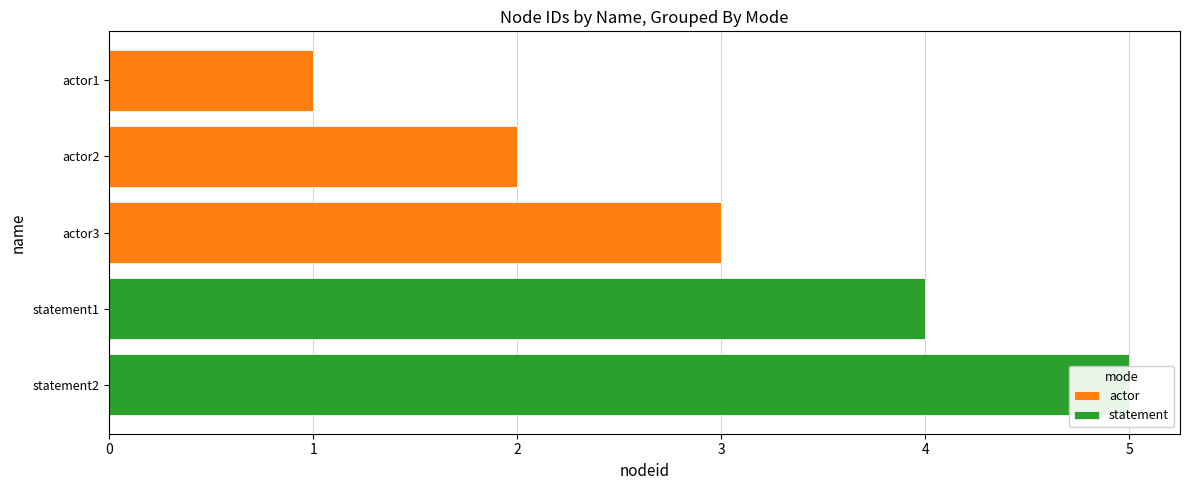

List the series in order of their overall mean, highest first.

statement, actor